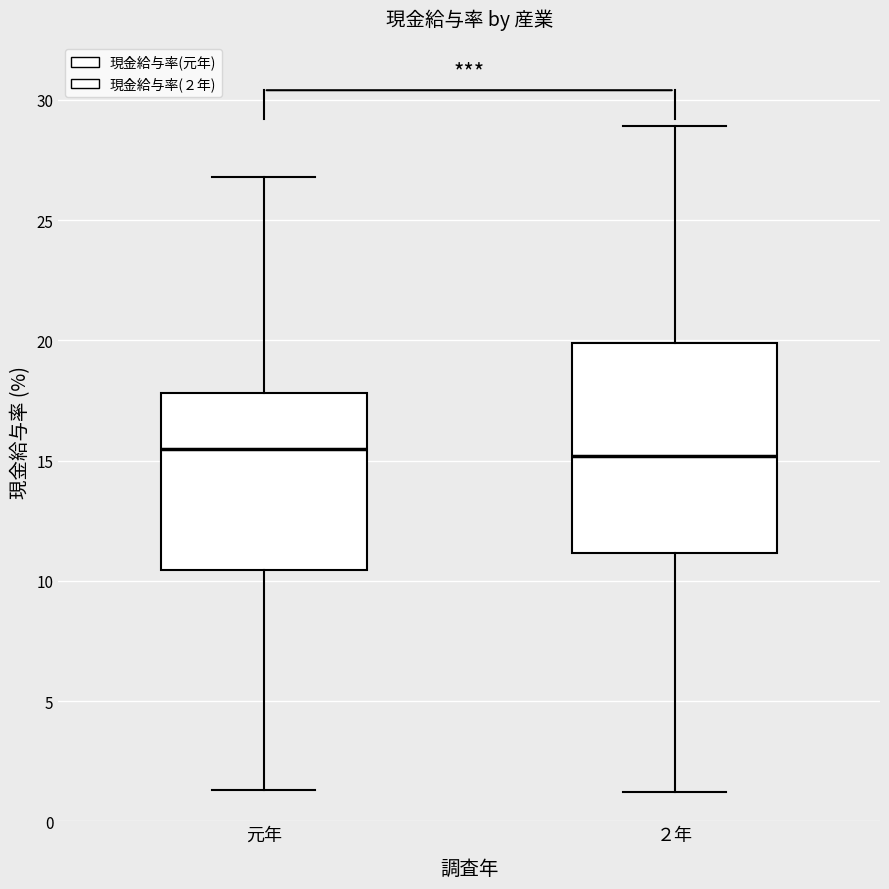

Which box is the tallest, from its lower edge to its upper edge?

２年